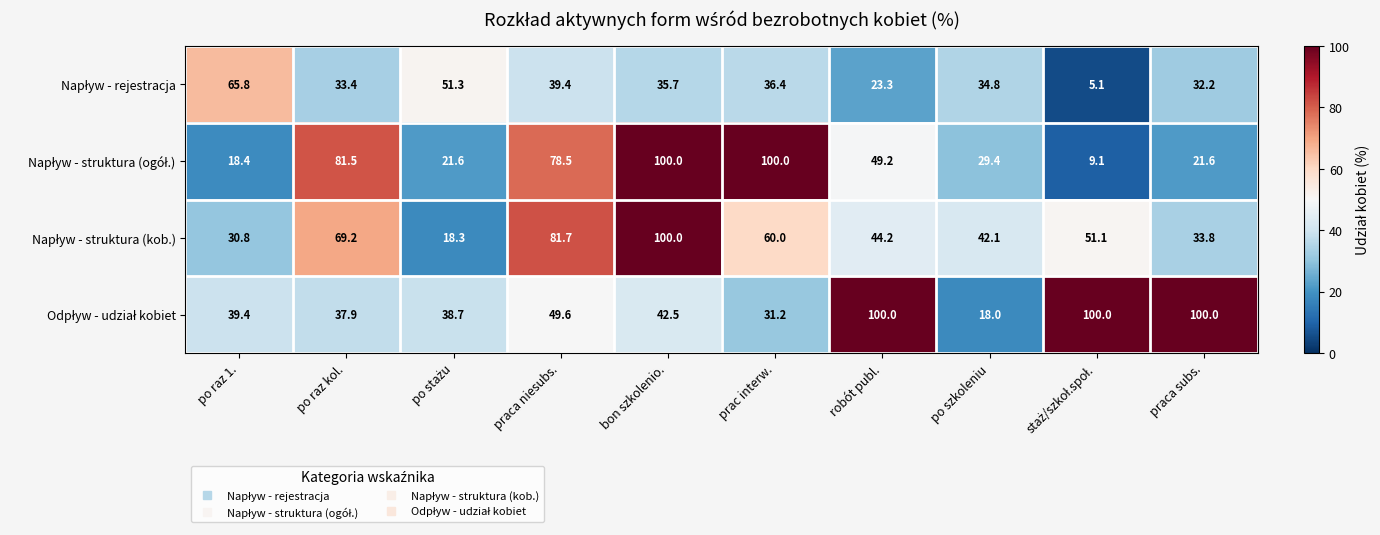

What is the minimum value shown in the chart?

5.1